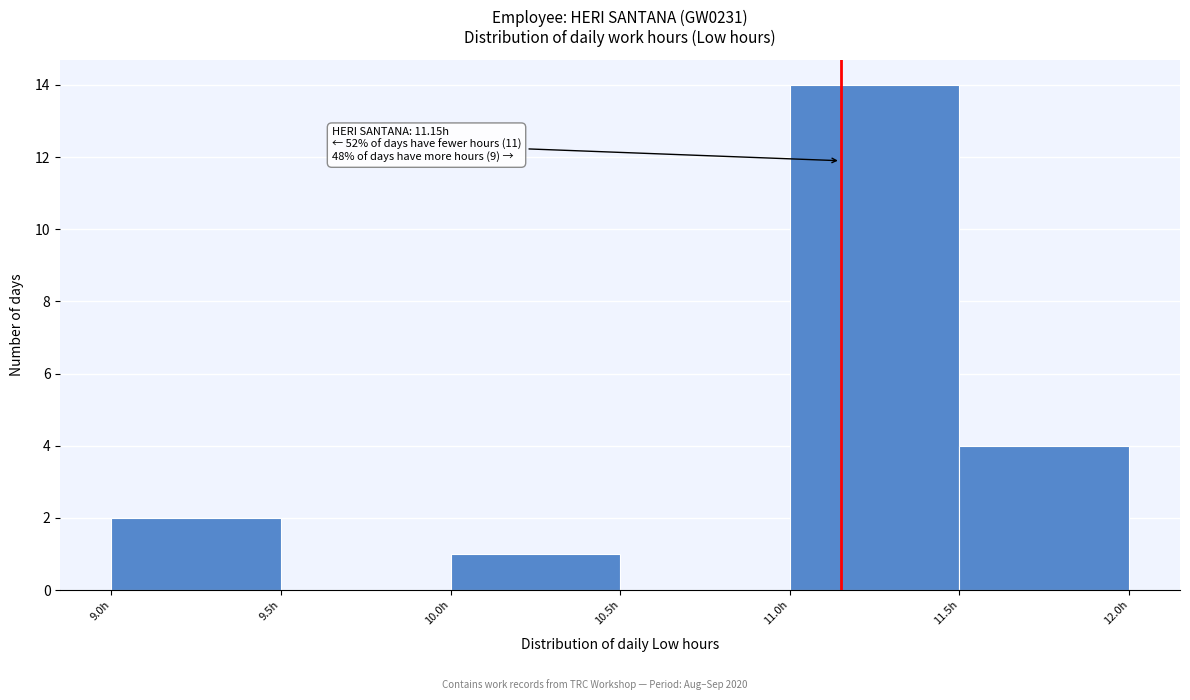

Over which range of the x-axis is the bar tallest?

11.0 to 11.5